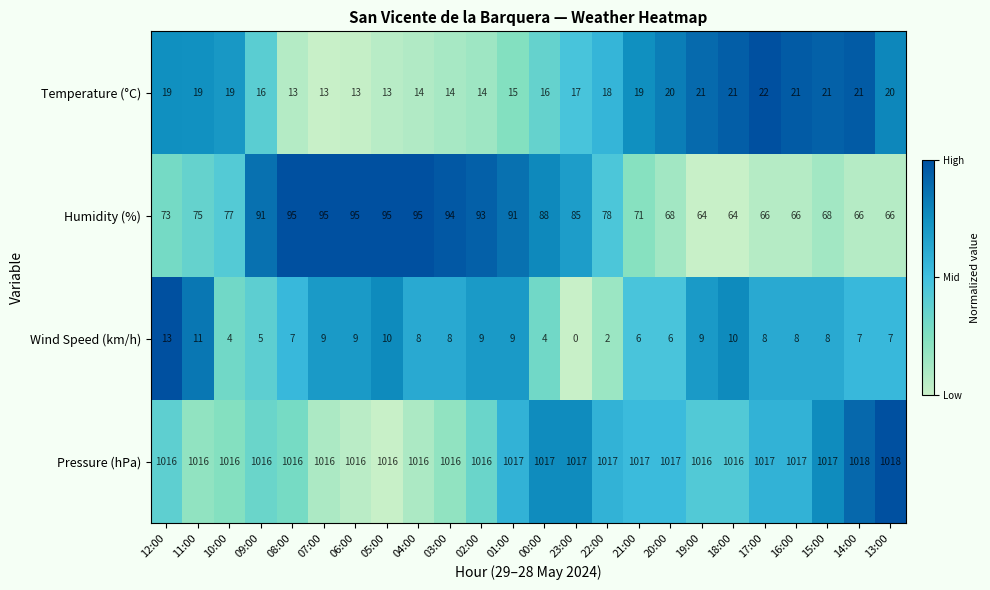

At how many categories does at least one series exceed 0?

24